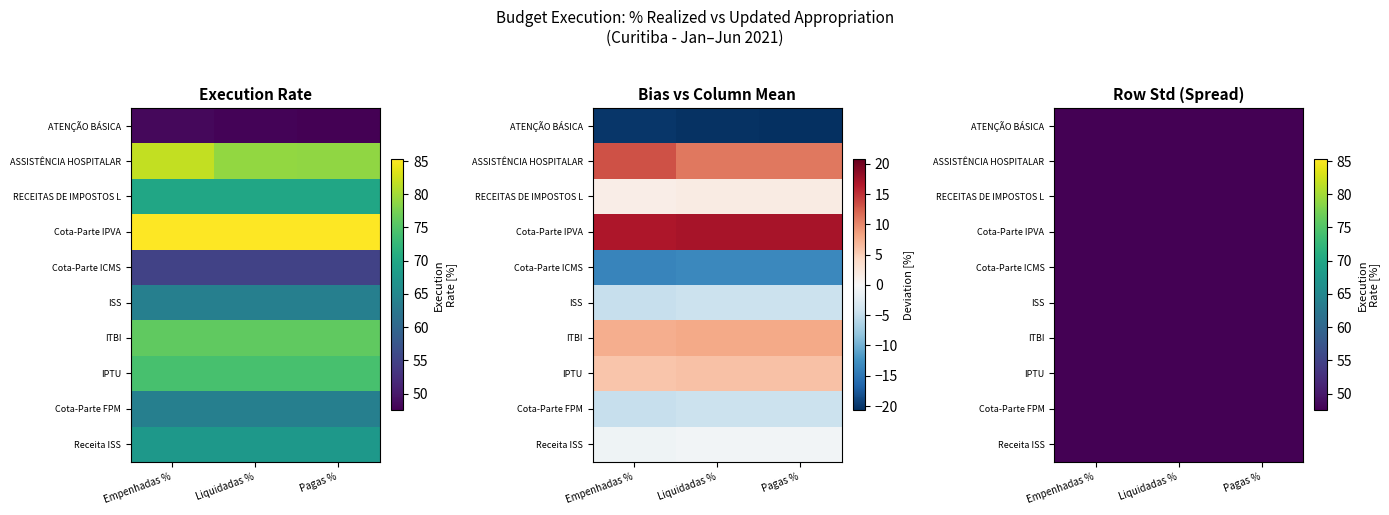

What is the spread (max minus min) of values at Empenhadas %?

1.2